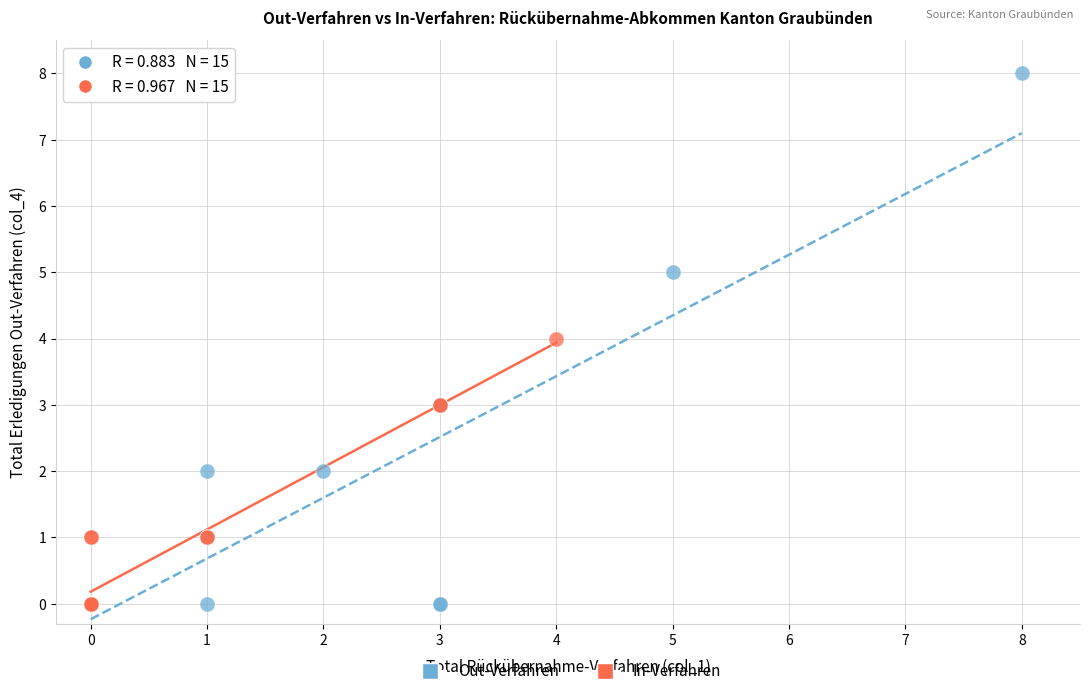

Which series reaches the maximum Y coordinate?

Out-Verfahren